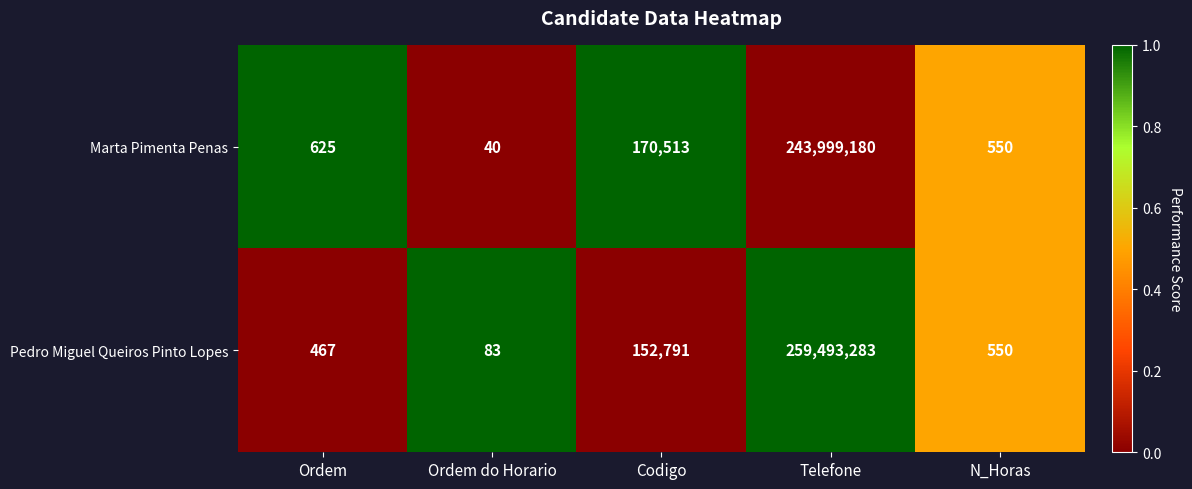

What is the spread (max minus min) of values at Telefone?

15494103